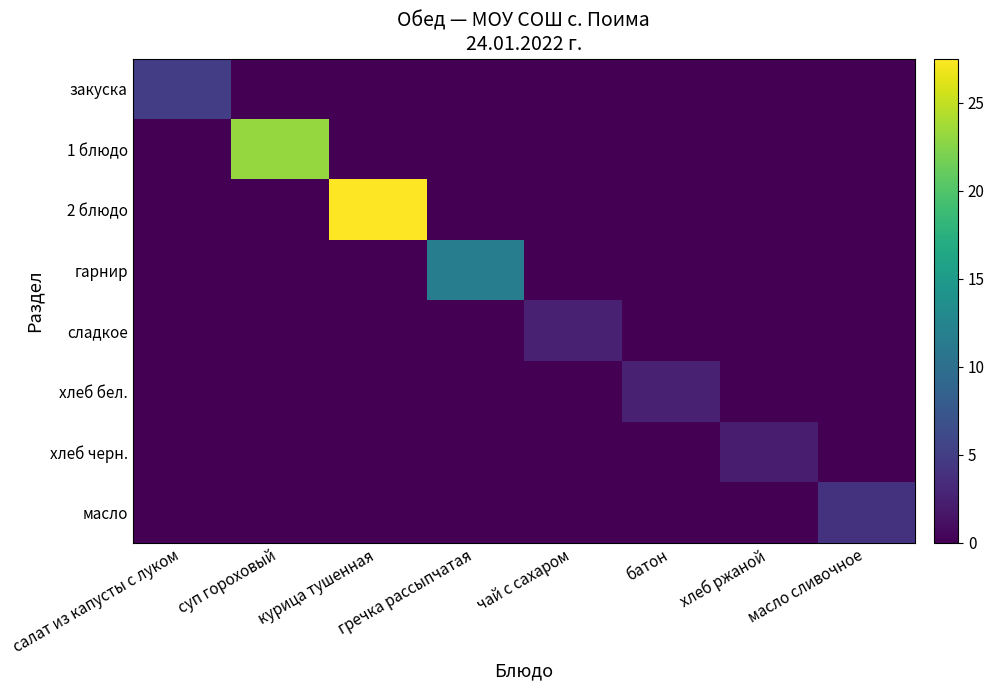

Rank the series at хлеб ржаной from highest to lowest value.

хлеб черн., закуска, 1 блюдо, 2 блюдо, гарнир, сладкое, хлеб бел., масло